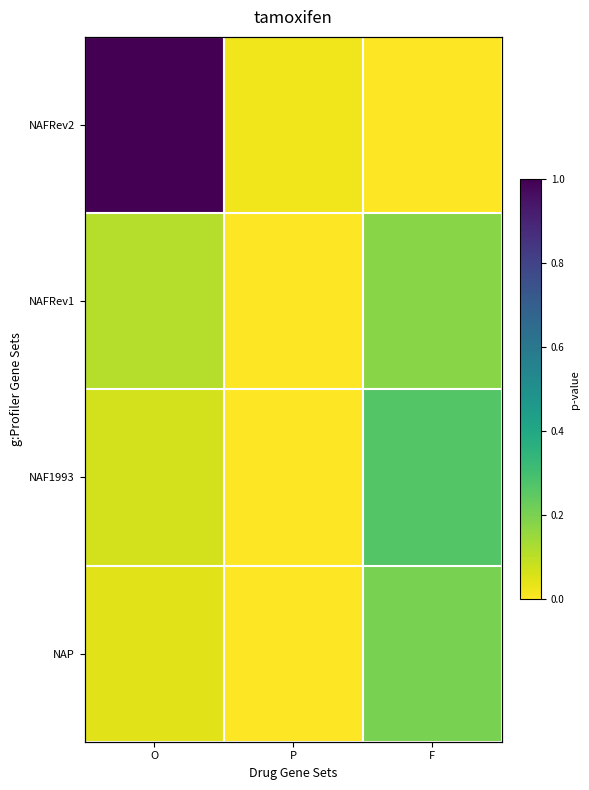

Between O and P, which series saw the biggest shift?

NAFRev2